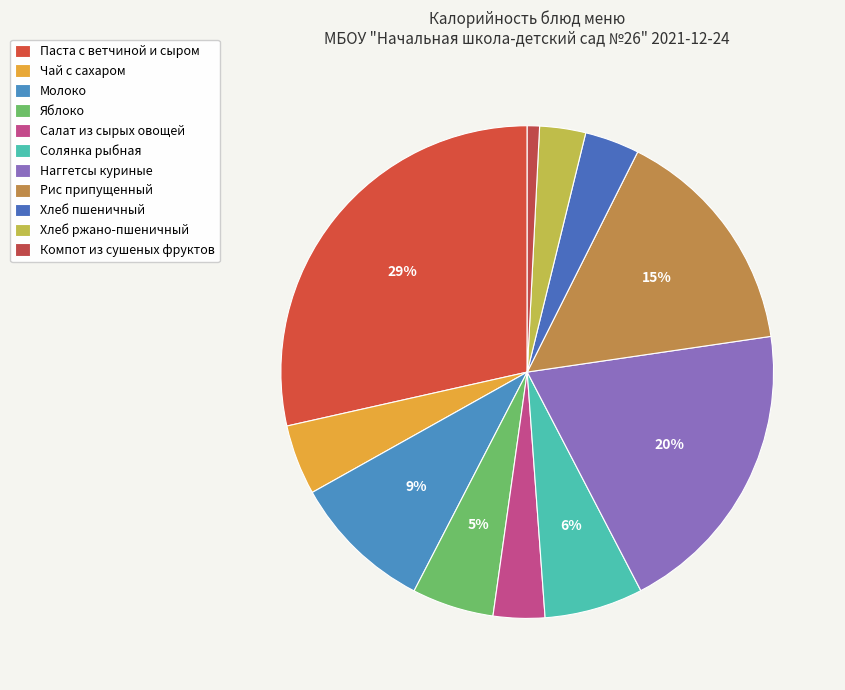

What is the largest slice in the pie chart?

Паста с ветчиной и сыром